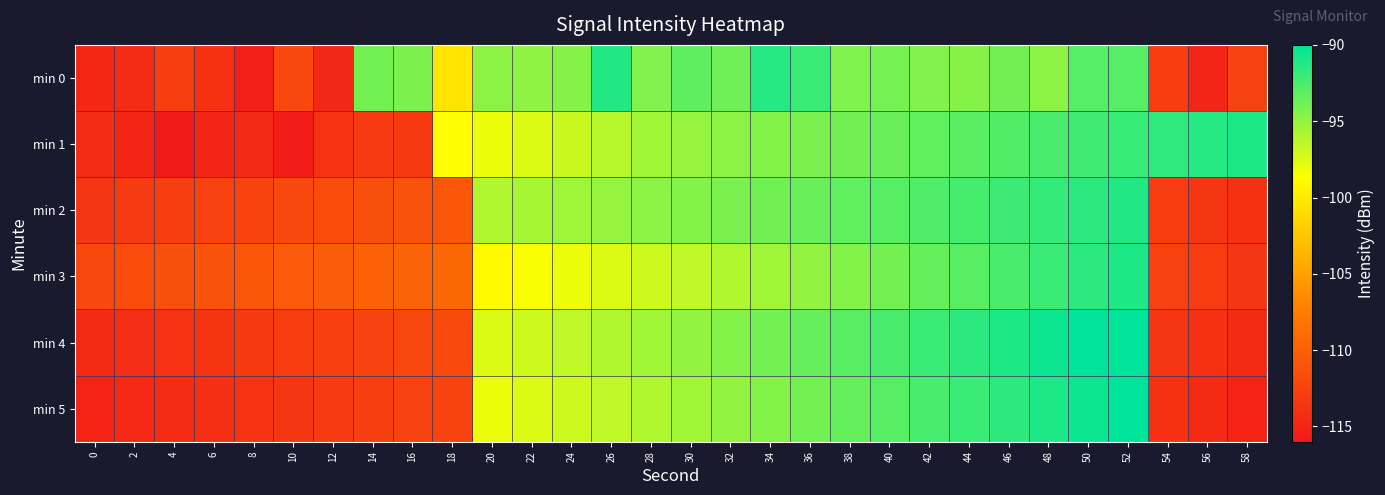

Reading right to left, what are all the values shown in this chart?

min 0: 58=-112.5	56=-115.0	54=-113.1	52=-92.9	50=-93.0	48=-94.8	46=-93.9	44=-94.6	42=-94.4	40=-94.0	38=-94.3	36=-92.0	34=-91.3	32=-93.8	30=-93.2	28=-94.4	26=-91.2	24=-94.6	22=-94.8	20=-94.8	18=-100.5	16=-94.2	14=-94.0	12=-114.8	10=-112.0	8=-115.4	6=-114.0	4=-112.9	2=-114.5	0=-114.8
min 1: 58=-91.0	56=-91.3	54=-91.6	52=-91.9	50=-92.2	48=-92.5	46=-92.8	44=-93.1	42=-93.3	40=-93.6	38=-93.9	36=-94.2	34=-94.5	32=-94.8	30=-95.1	28=-95.5	26=-96.2	24=-96.8	22=-97.5	20=-98.0	18=-98.8	16=-113.3	14=-113.2	12=-113.9	10=-115.6	8=-114.6	6=-114.9	4=-116.0	2=-114.8	0=-114.4
min 2: 58=-114.0	56=-113.5	54=-113.0	52=-91.2	50=-91.5	48=-91.8	46=-92.1	44=-92.4	42=-92.7	40=-93.0	38=-93.3	36=-93.6	34=-93.9	32=-94.2	30=-94.5	28=-94.8	26=-95.1	24=-95.4	22=-95.7	20=-96.0	18=-110.8	16=-111.1	14=-111.4	12=-111.7	10=-112.0	8=-112.3	6=-112.6	4=-112.9	2=-113.2	0=-113.5
min 3: 58=-113.5	56=-113.0	54=-112.5	52=-91.0	50=-91.5	48=-92.0	46=-92.5	44=-93.0	42=-93.5	40=-94.0	38=-94.5	36=-95.0	34=-95.5	32=-96.0	30=-96.5	28=-97.0	26=-97.5	24=-98.0	22=-98.5	20=-99.0	18=-109.3	16=-109.6	14=-109.9	12=-110.2	10=-110.5	8=-110.8	6=-111.1	4=-111.4	2=-111.7	0=-112.0
min 4: 58=-114.5	56=-114.0	54=-113.5	52=-89.5	50=-90.0	48=-90.5	46=-91.0	44=-91.5	42=-92.0	40=-92.5	38=-93.0	36=-93.5	34=-94.0	32=-94.5	30=-95.0	28=-95.5	26=-96.0	24=-96.5	22=-97.0	20=-97.5	18=-111.8	16=-112.1	14=-112.4	12=-112.7	10=-113.0	8=-113.3	6=-113.6	4=-113.9	2=-114.2	0=-114.5
min 5: 58=-115.0	56=-114.5	54=-114.0	52=-90.0	50=-90.5	48=-91.0	46=-91.5	44=-92.0	42=-92.5	40=-93.0	38=-93.5	36=-94.0	34=-94.5	32=-95.0	30=-95.5	28=-96.0	26=-96.5	24=-97.0	22=-97.5	20=-98.0	18=-112.3	16=-112.6	14=-112.9	12=-113.2	10=-113.5	8=-113.8	6=-114.1	4=-114.4	2=-114.7	0=-115.0